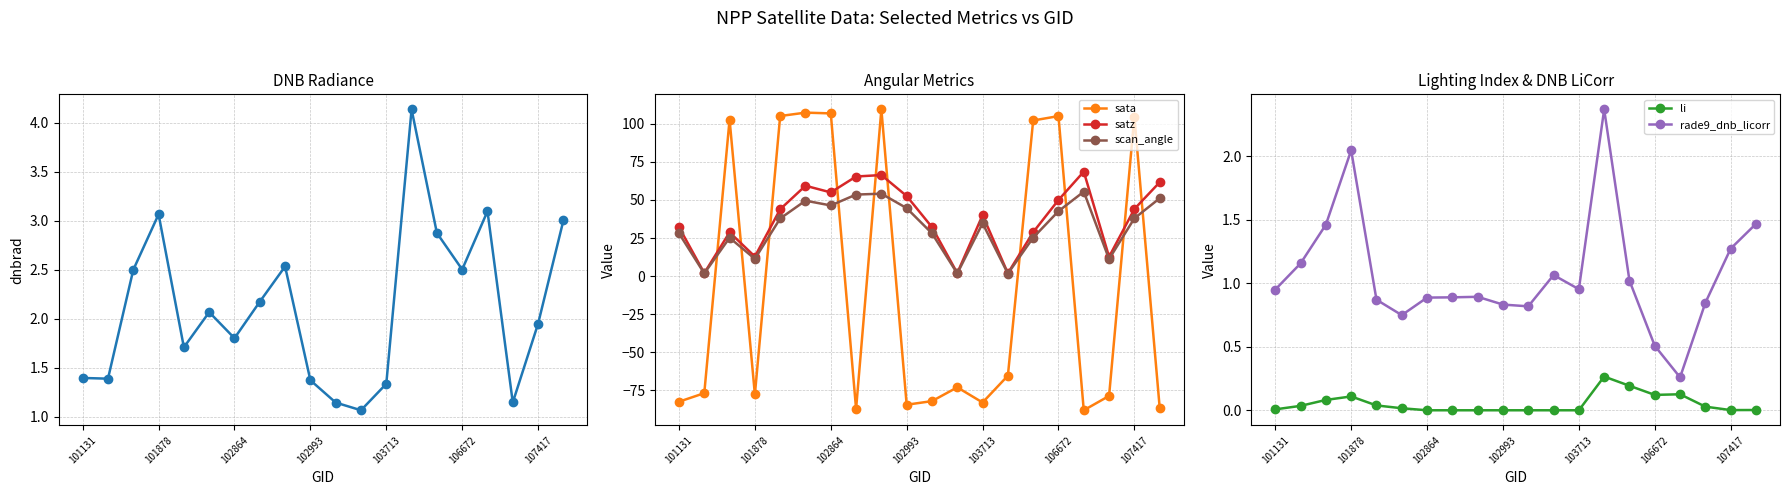

Where is sata nearest to the value 10?

13